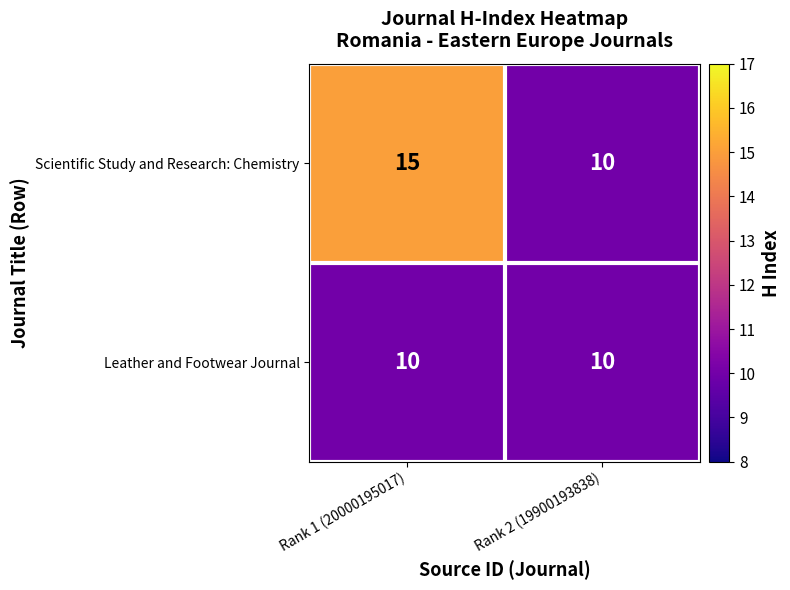

What is the highest value of the Scientific Study and Research: Chemistry series?

15